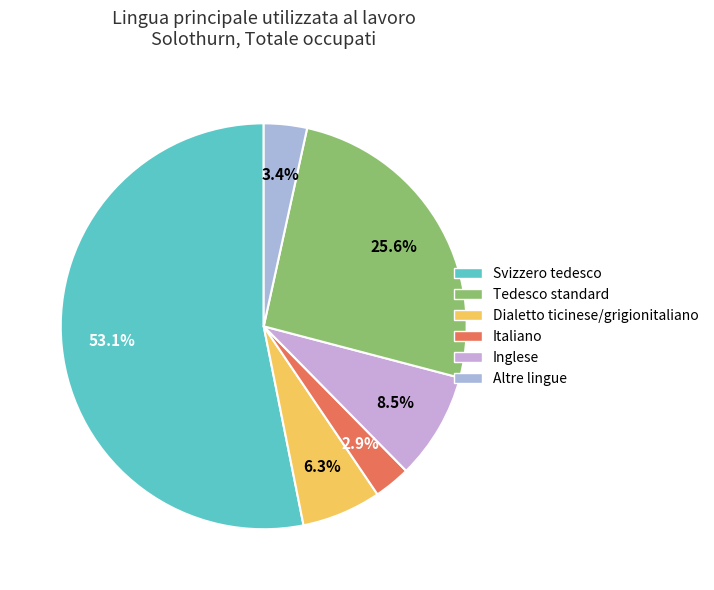

Which category has the smallest portion of the pie?

Dialetto ticinese/grigionitaliano